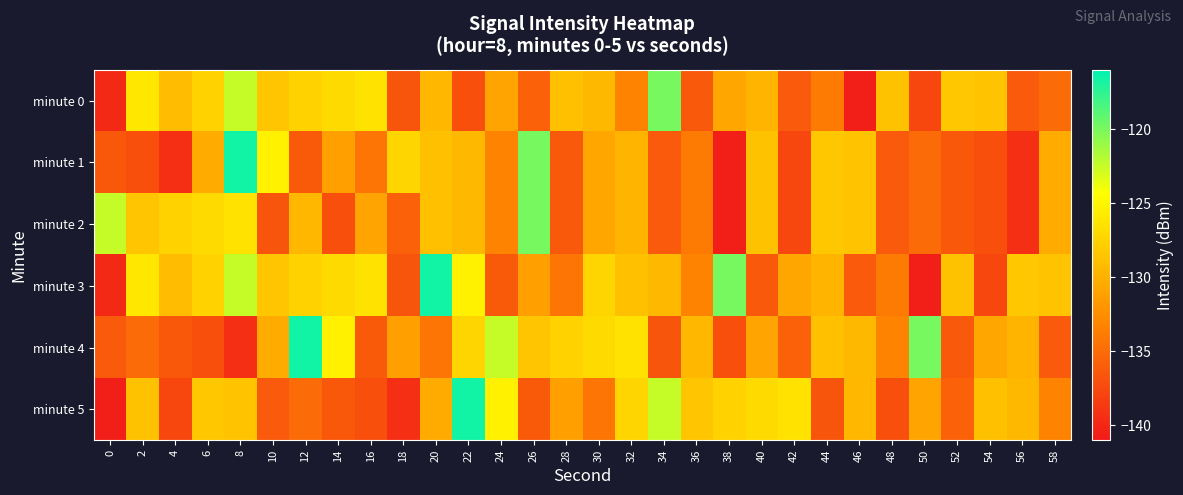

List the series in order of their peak value, lowest first.

minute 0, minute 2, minute 1, minute 3, minute 4, minute 5